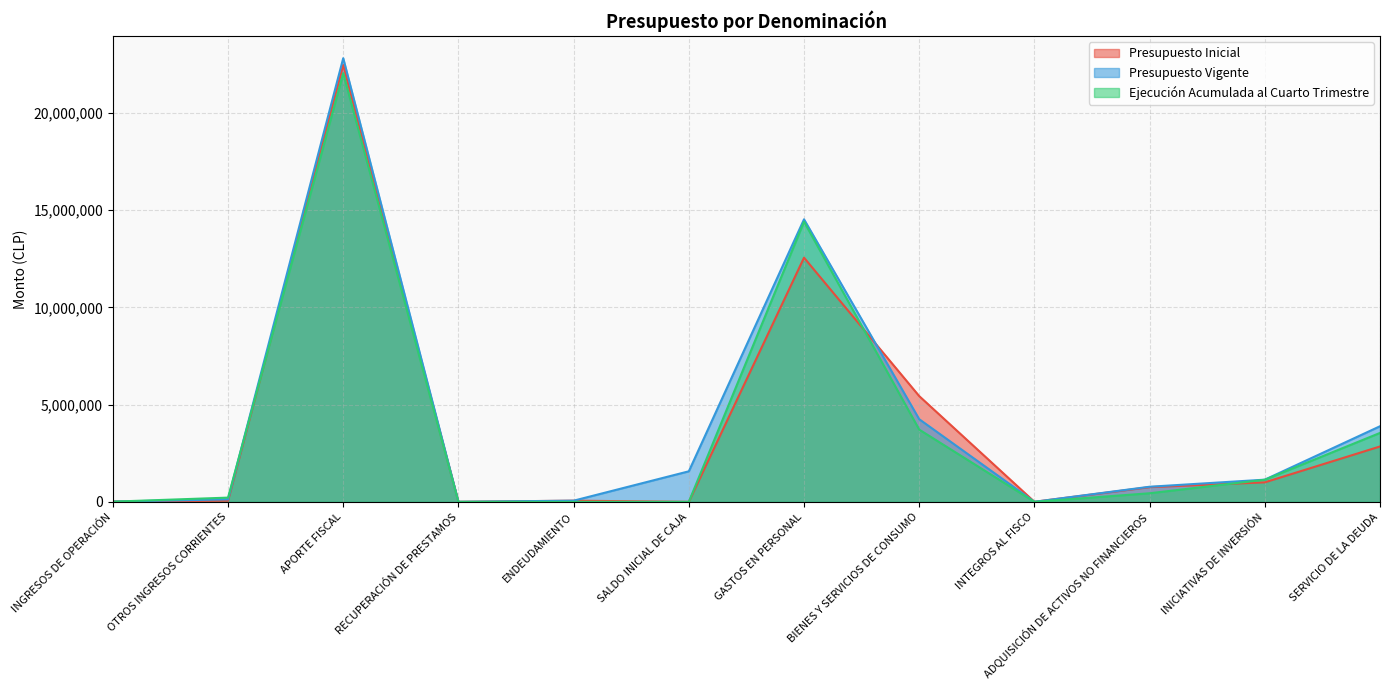

How many values in Ejecución Acumulada al Cuarto Trimestre are above zero?

10